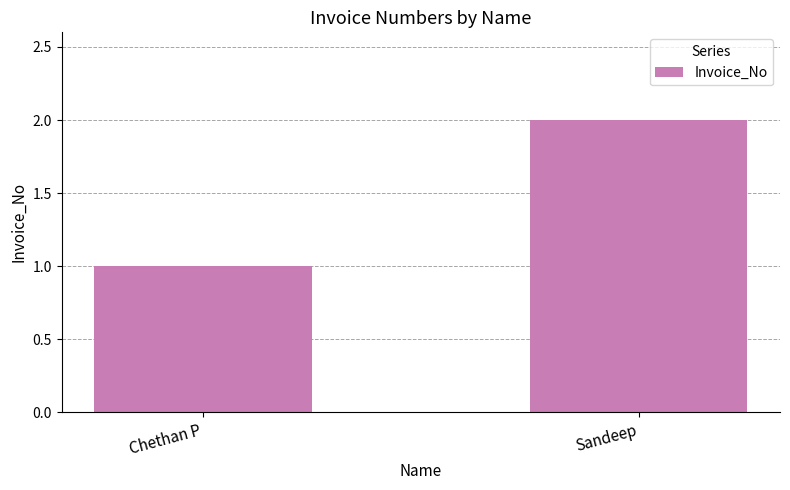

What value does the data have at Chethan P?

1